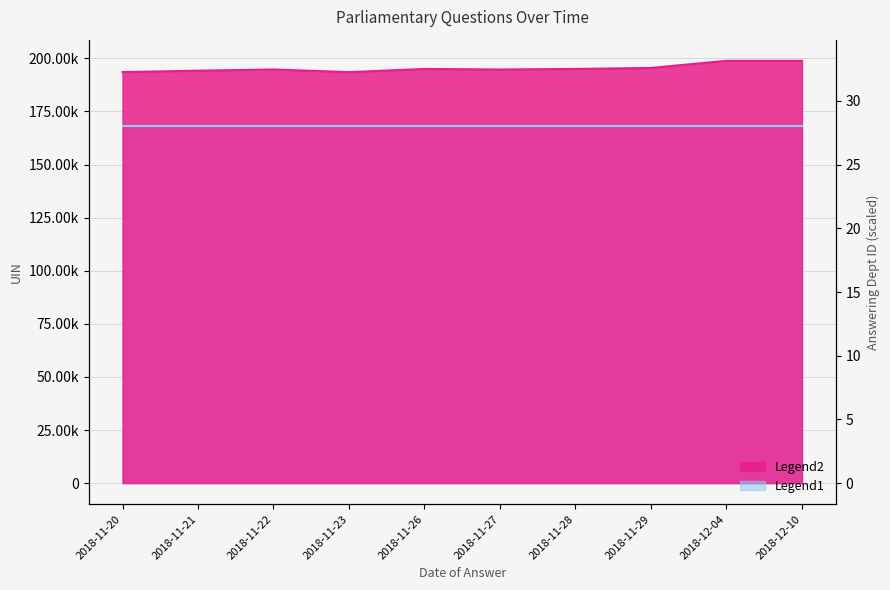

What is the ratio of the value at 2018-11-29 to the value at 2018-11-20?

1.0